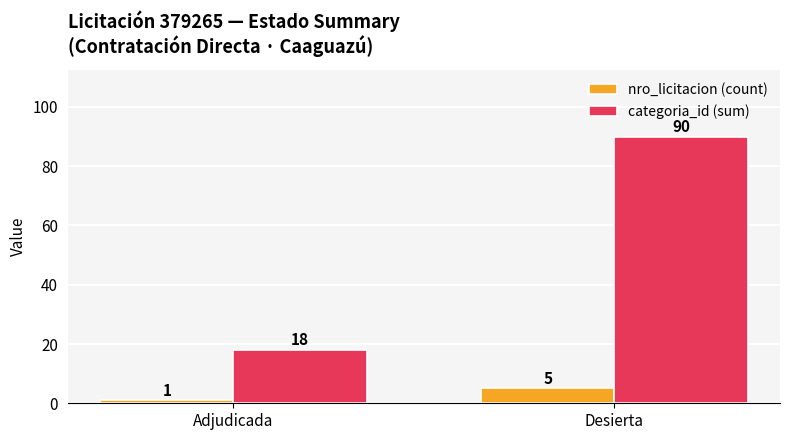

The value of categoria_id (sum) at Desierta is 90. True or false?

True